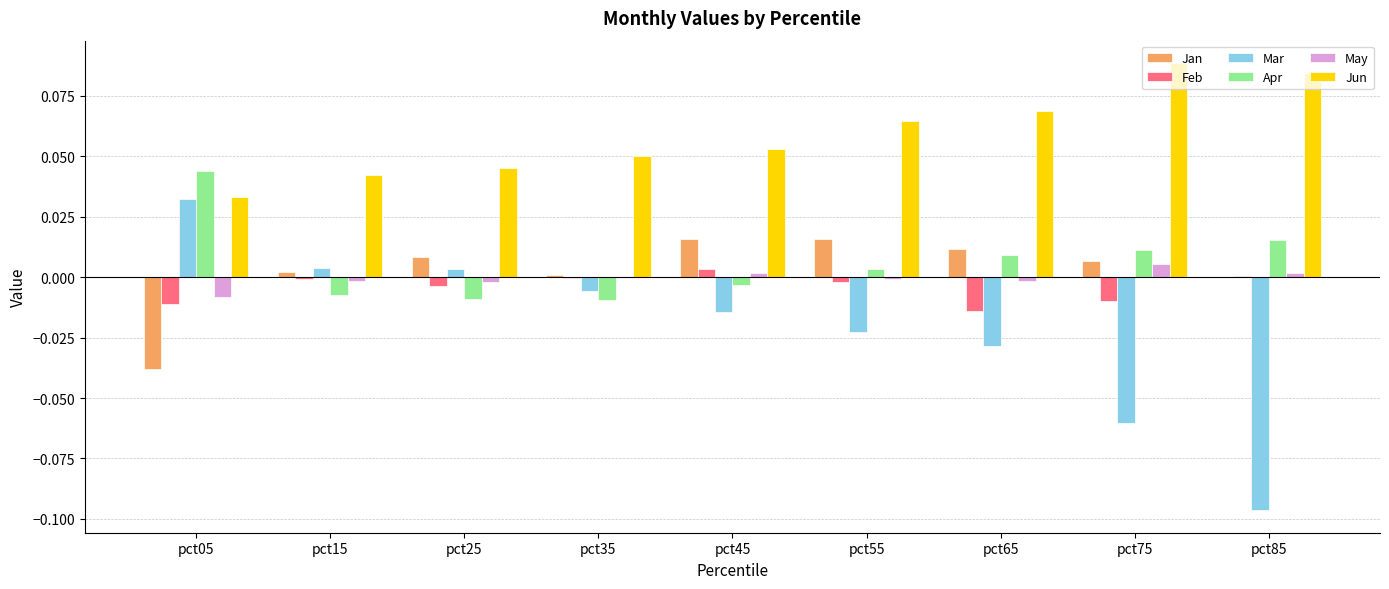

Does the chart contain stacked bars?

No